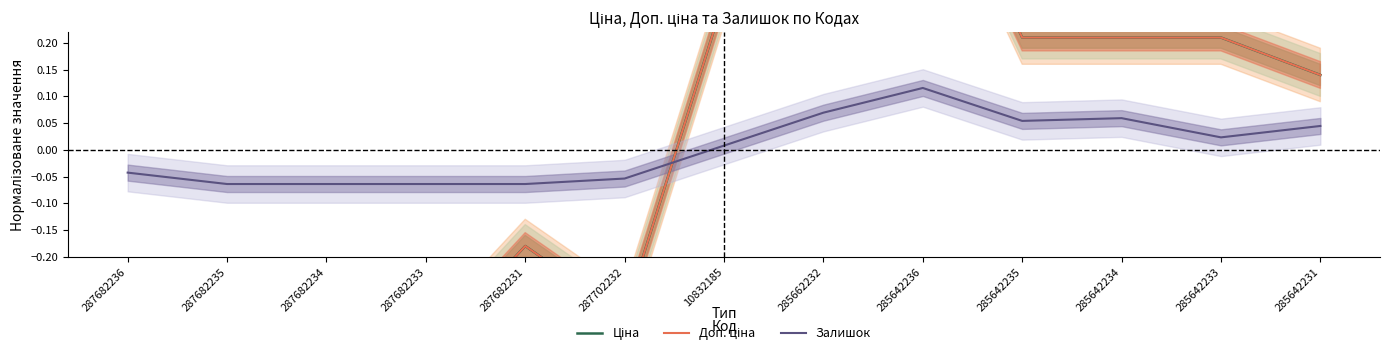

Which category has the lowest value in the Доп. ціна series?

287682235